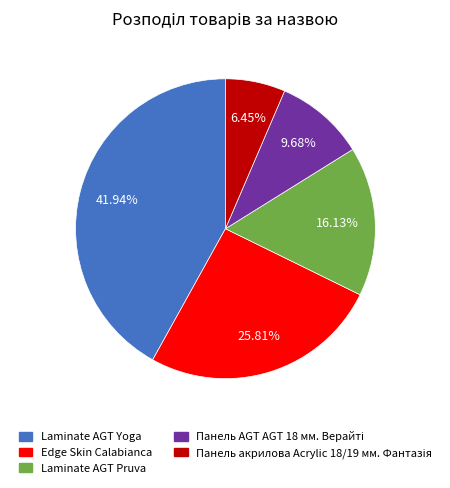

Which category has the biggest portion of the pie?

Laminate AGT Yoga